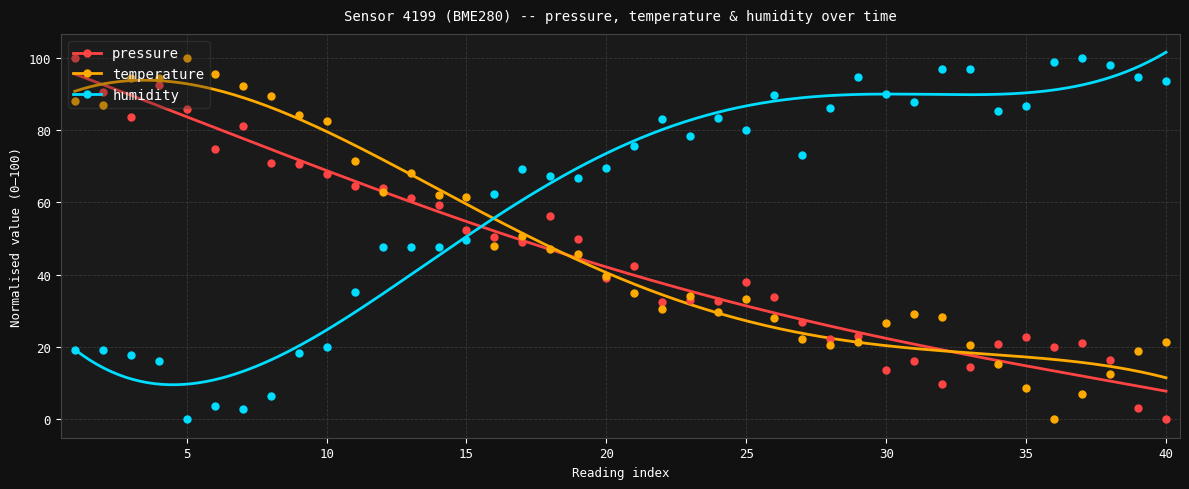

Is the value of pressure at 10 greater than the value of temperature at 18?

Yes